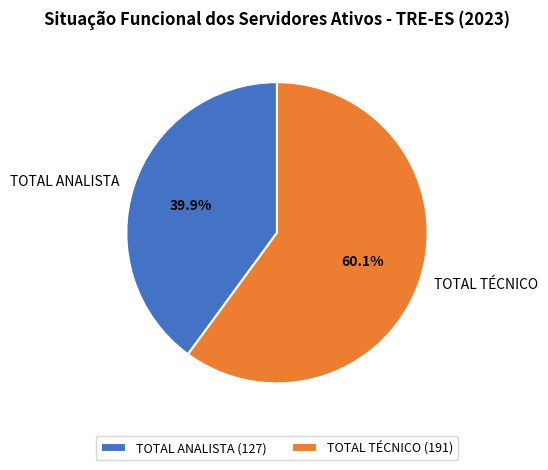

To the nearest percent, what is the difference between the largest and smallest slice percentages?

20%